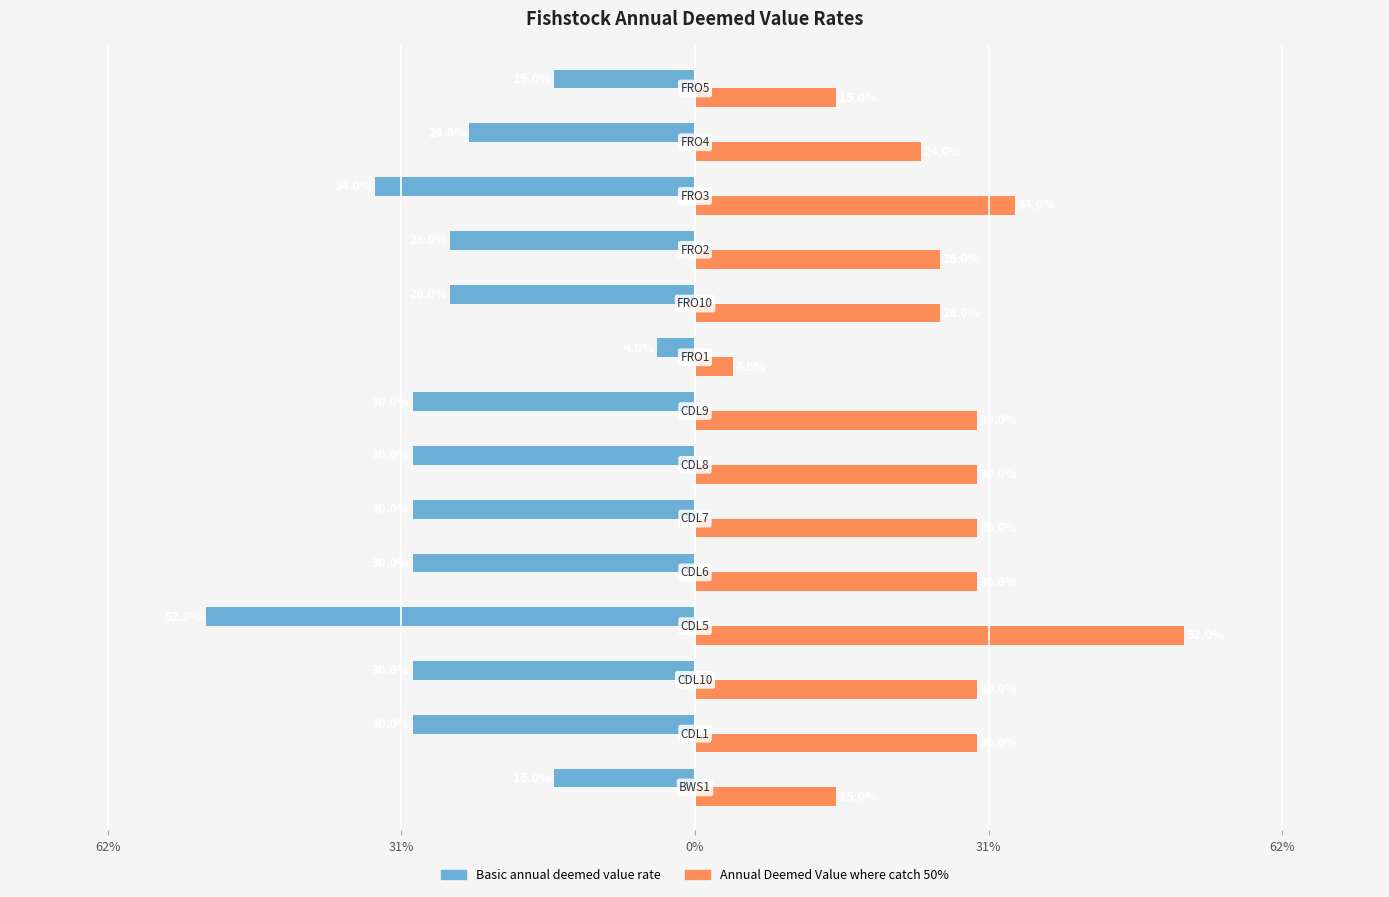

What are all the series names shown in the legend?

Basic annual deemed value rate, Annual Deemed Value where catch 50%